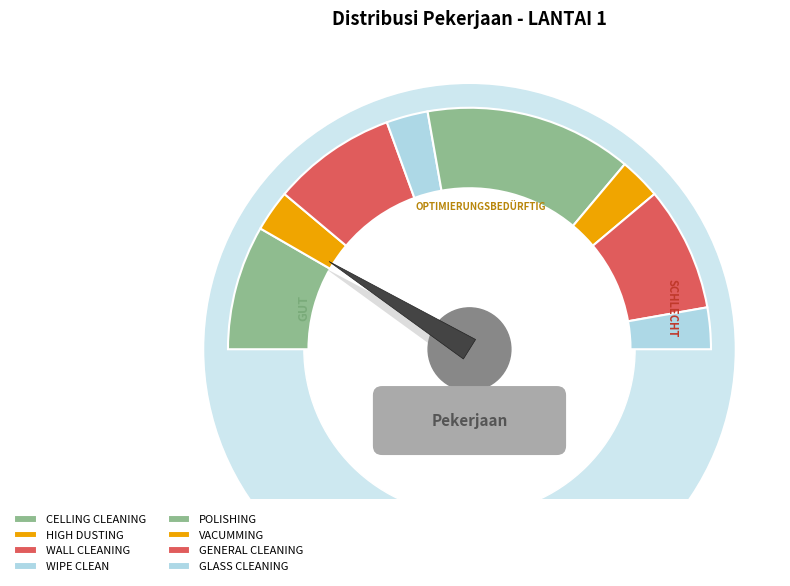

Approximately how many times larger is the value at GLASS CLEANING compared to GENERAL CLEANING?

0.3